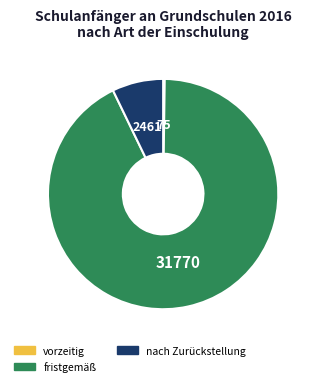

Does nach Zurückstellung represent more than half of the total?

No